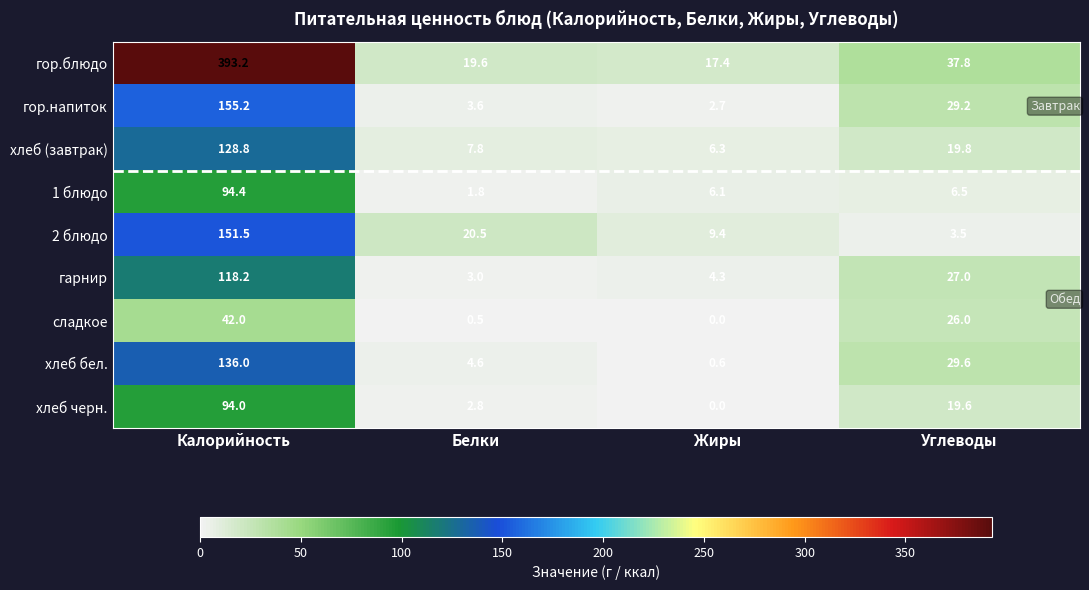

What is the sum of the сладкое values at Белки and Жиры?

0.5